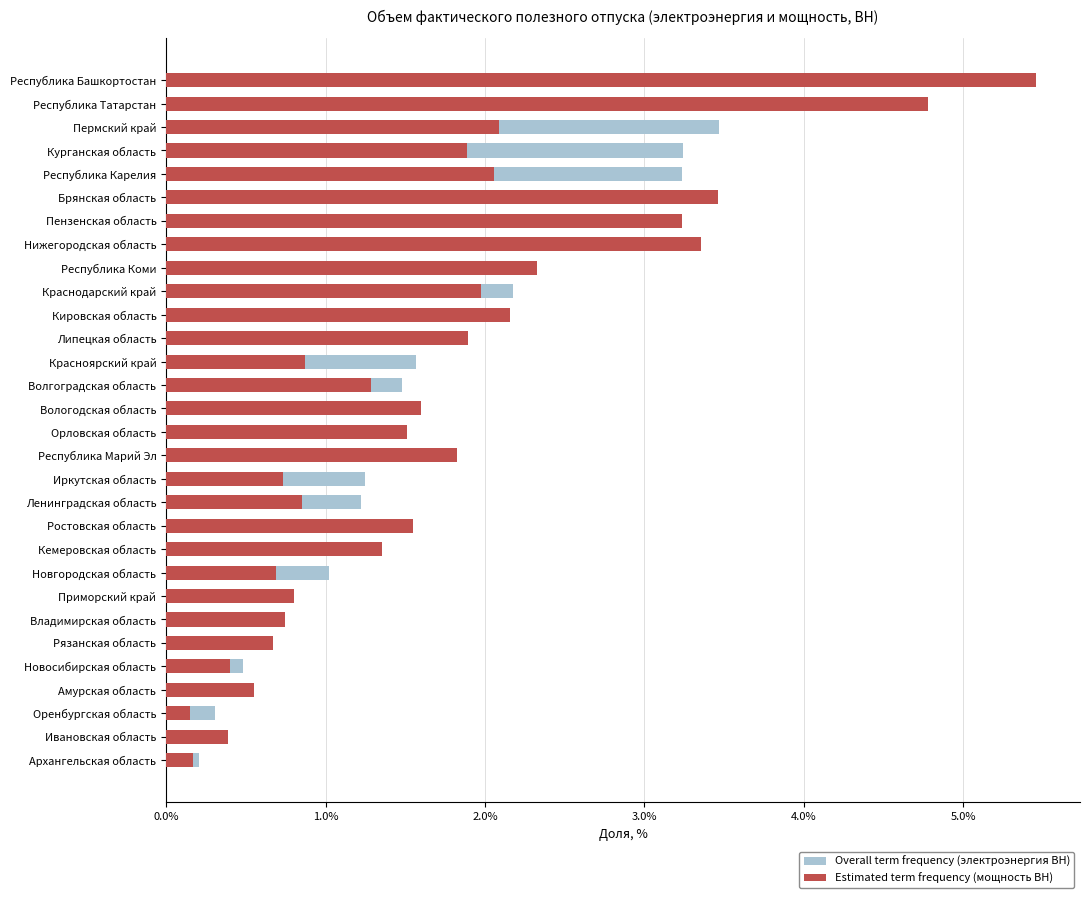

How many distinct data groups are displayed?

2